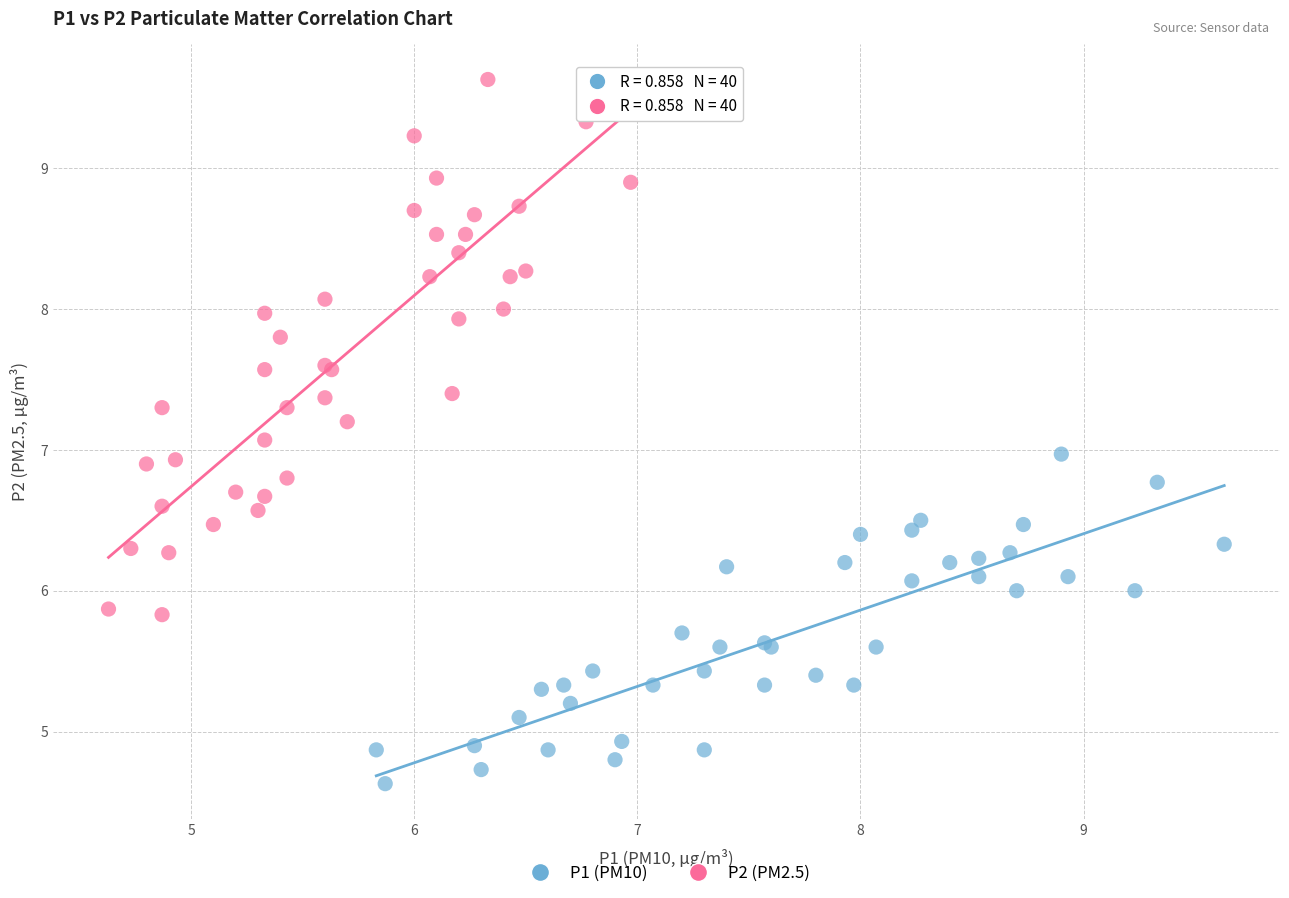

What are all the series names shown in the legend?

P1 (PM10), P2 (PM2.5)